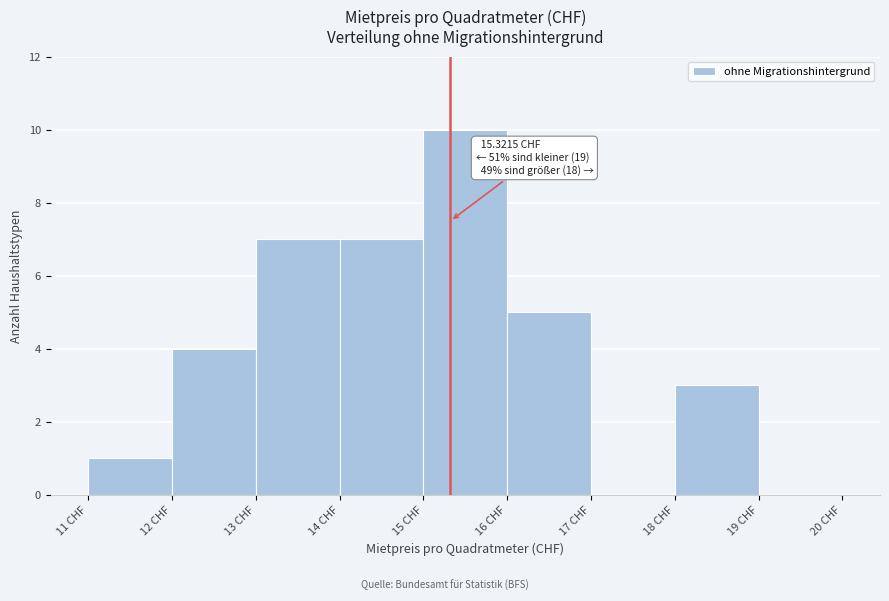

Which range on the x-axis has the tallest bar?

15 to 16